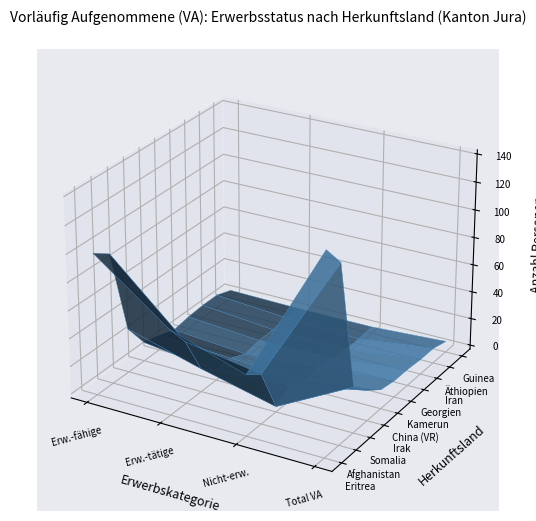

The Europa series shows 5 at 2. True or false?

False